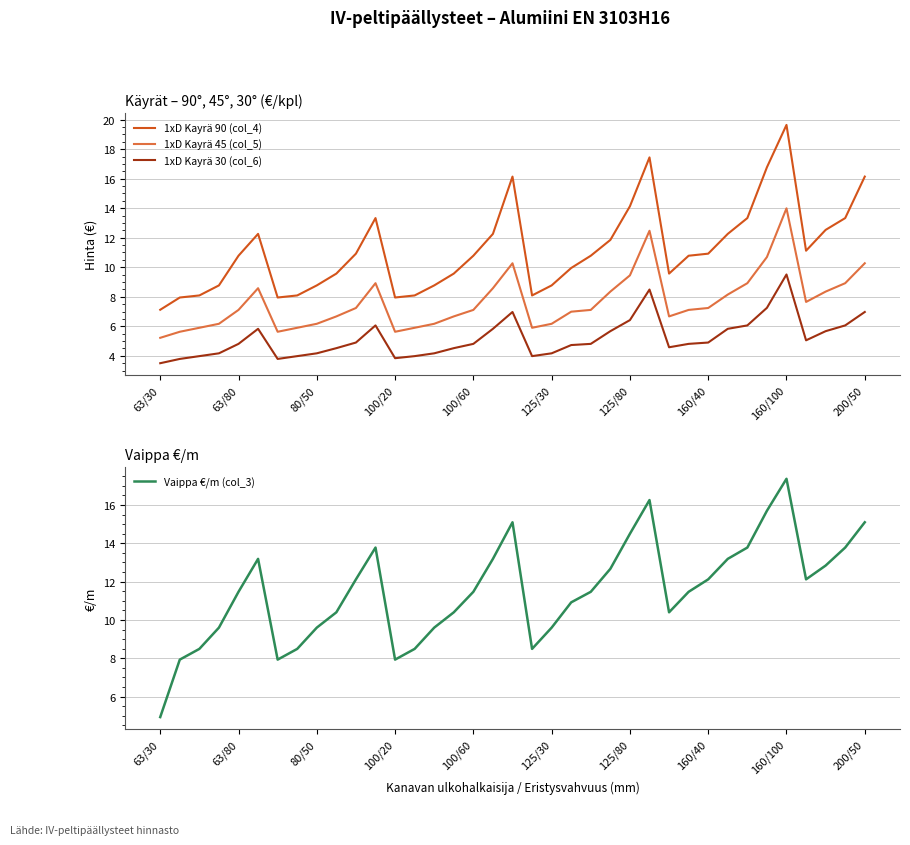

Is it true that 1xD Kayrä 90 (col_4) equals 8.8 at 125/30?

True